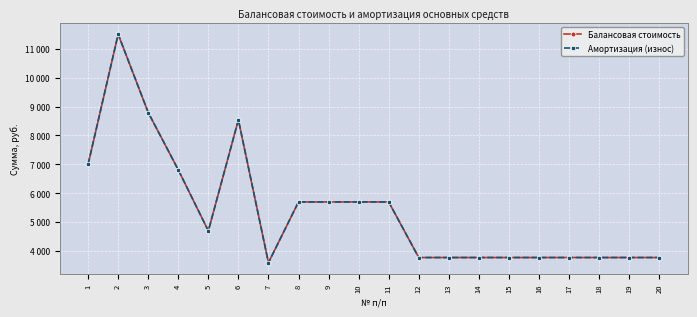

Reading left to right, what are all the values shown in this chart?

Балансовая стоимость: 7000	11500	8792	6810	4700	8540	3600	5700	5700	5700	5700	3778	3778	3778	3778	3778	3778	3778	3778	3778
Амортизация (износ): 7000	11500	8792	6810	4700	8540	3600	5700	5700	5700	5700	3778	3778	3778	3778	3778	3778	3778	3778	3778